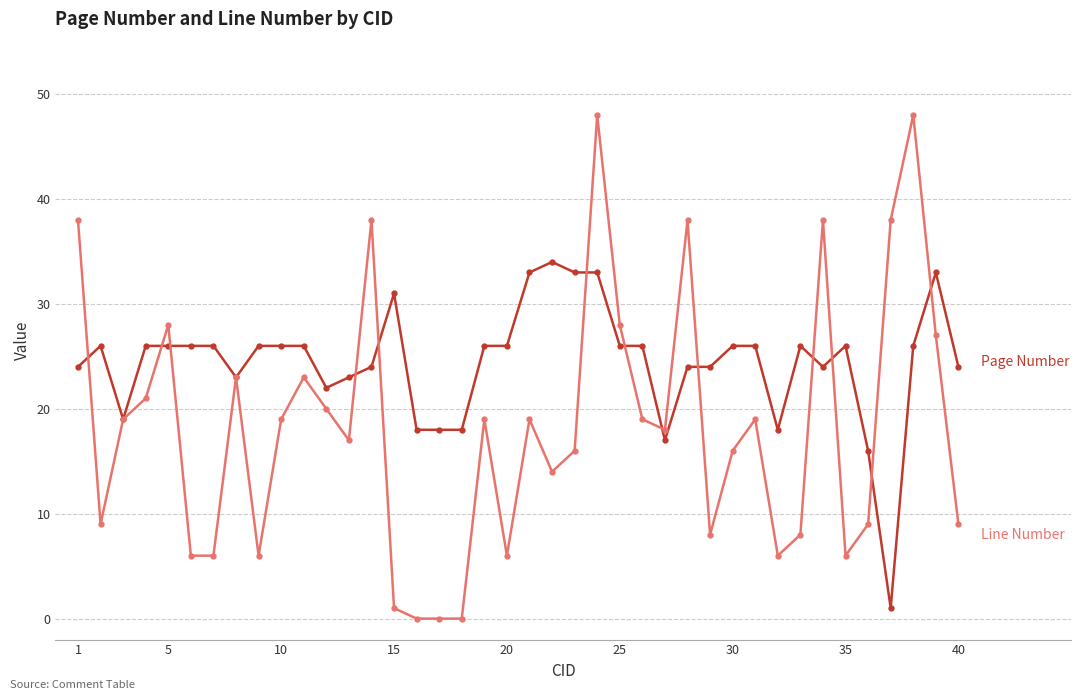

What is the greatest value displayed?

48